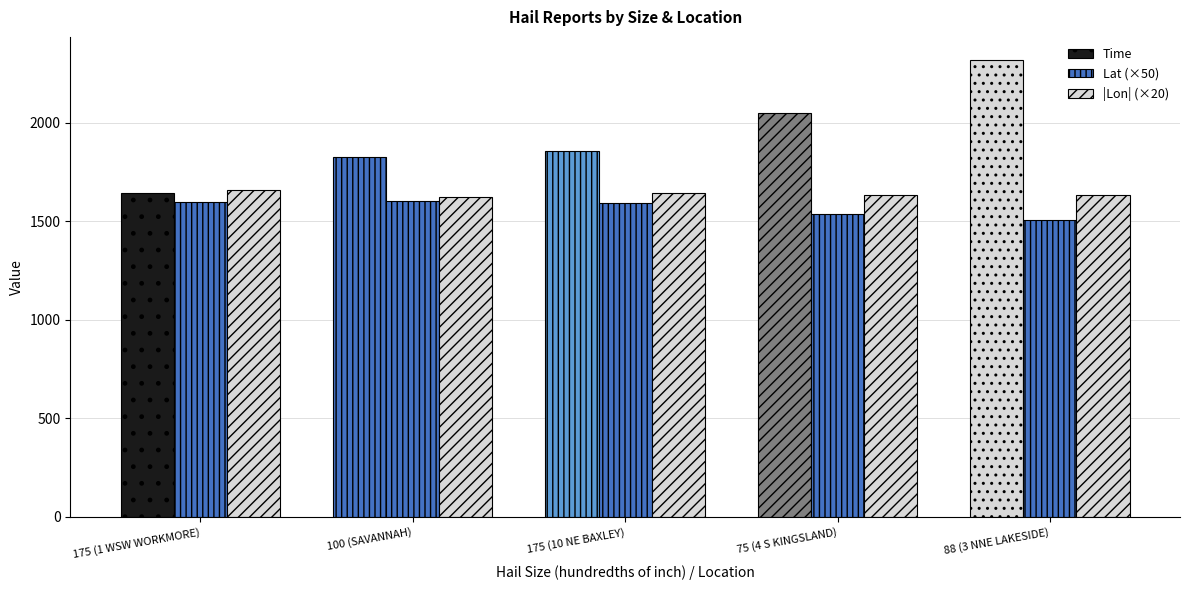

What is the approximate value of |Lon| (×20) at 100 (SAVANNAH)?

1621.6